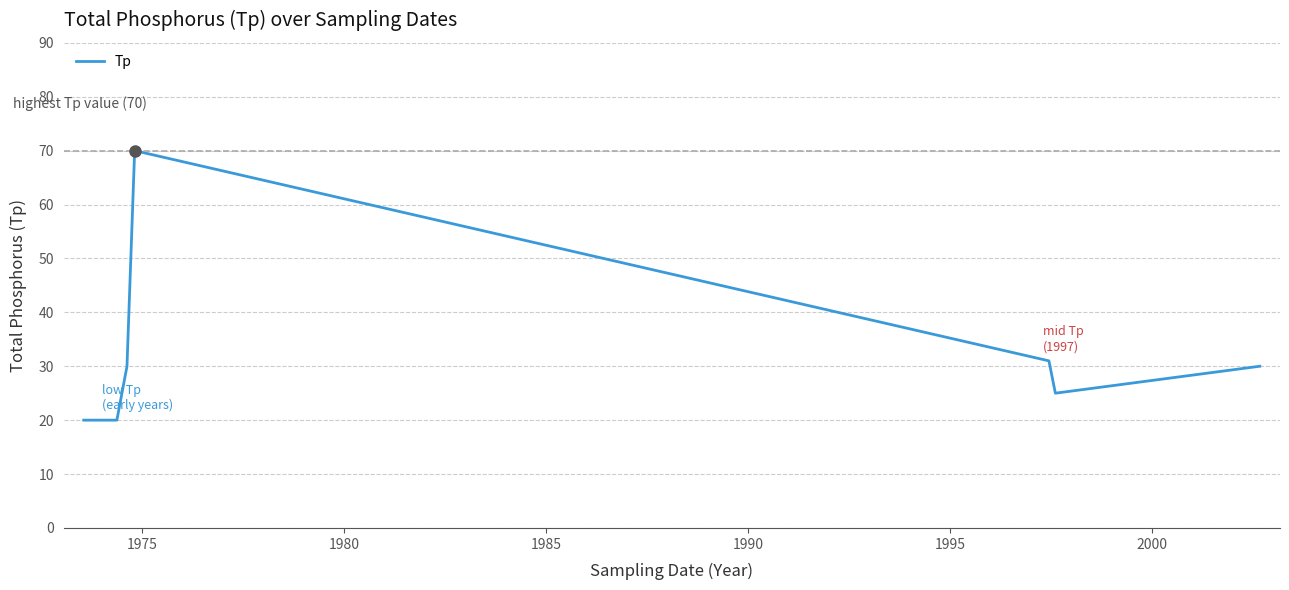

What is the difference between the maximum and minimum values?

50